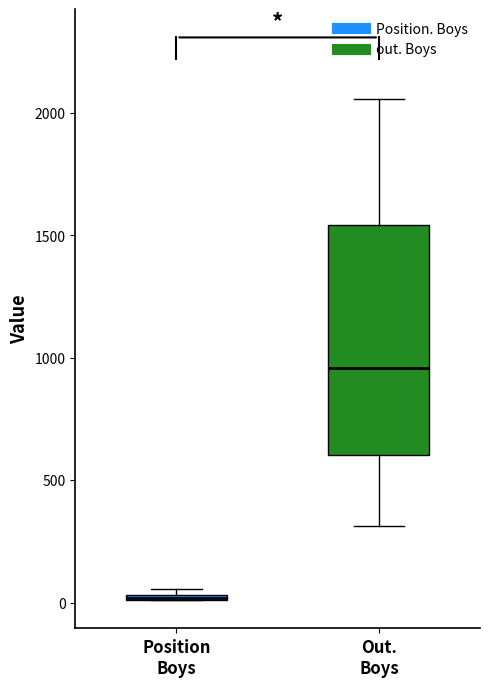

Where does the median line of the box for Out. Boys sit on the y-axis? The values are not printed on the chart, so give them approximately, as read against the axis.

950